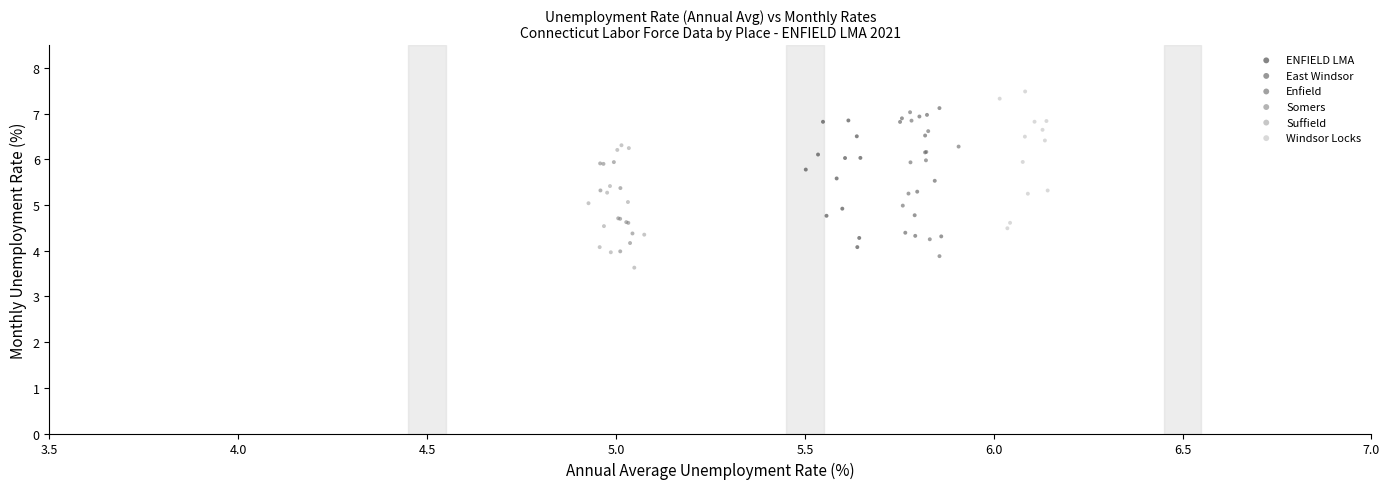

Which series has the largest Y range (max minus min)?

Enfield